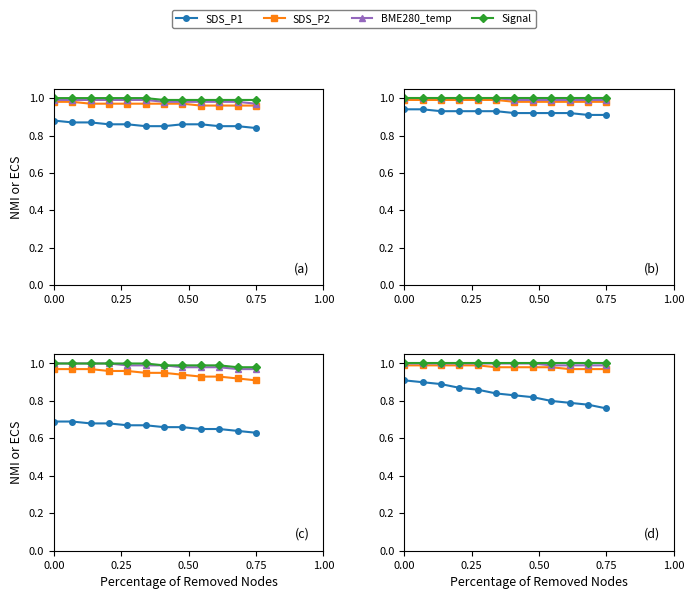

Count the SDS_P2 values in the range 0 to 1.

12